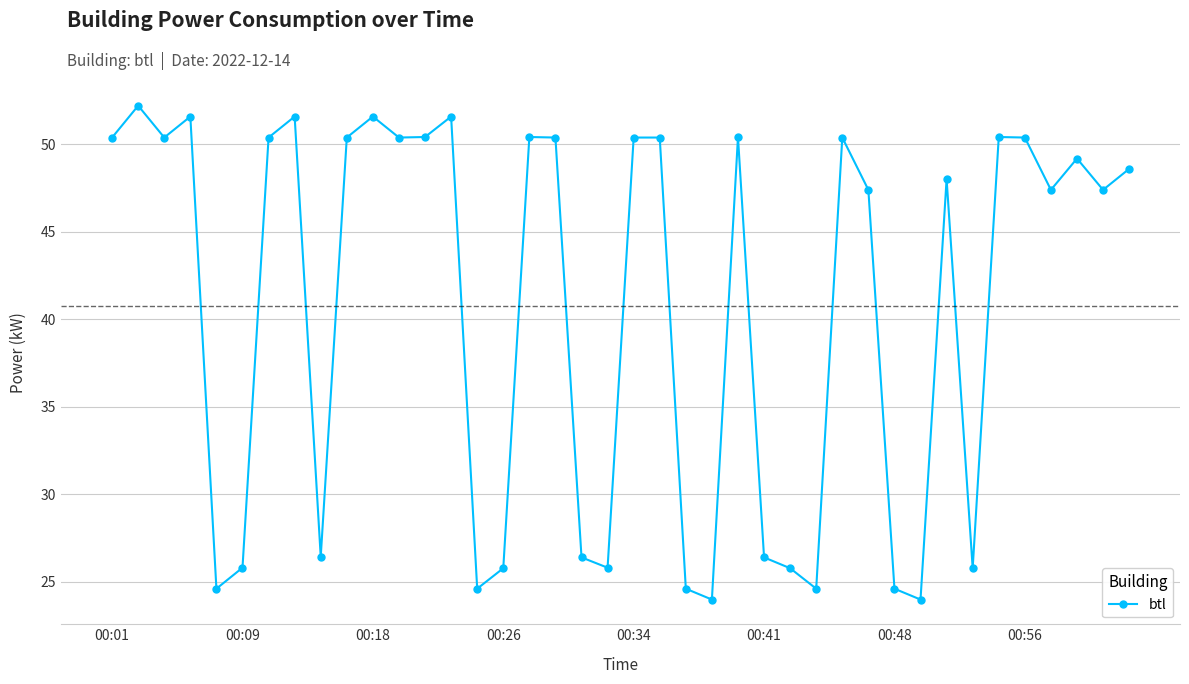

What is the value of the 15th point from the left?

24.6